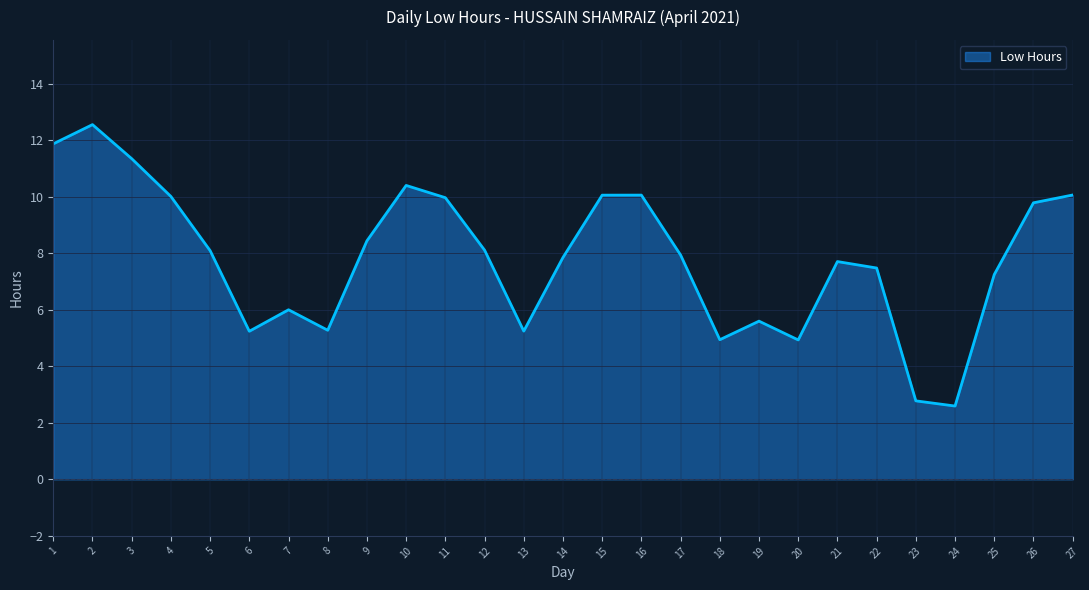

The chart shows a value of 10.4 at 10. True or false?

True